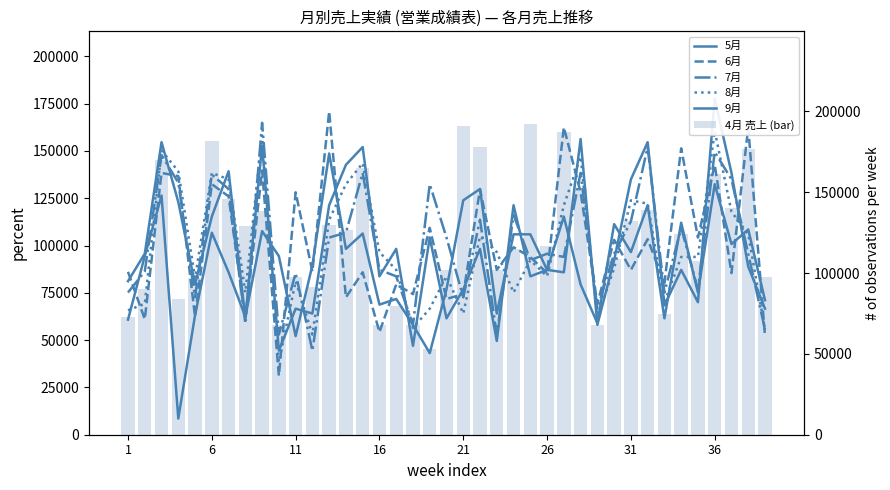

How many data points in 8月 are less than 110000?

19